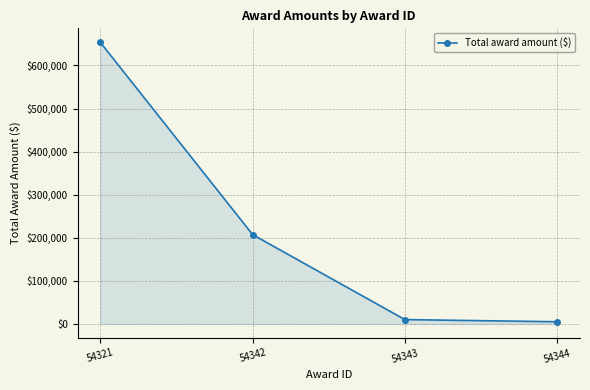

Which label corresponds to the largest value in the chart?

54321